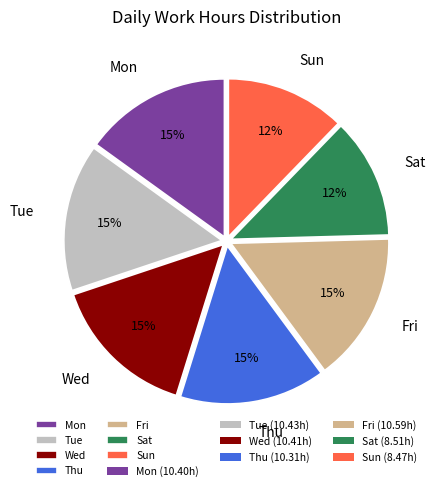

Count the number of slices in the pie.

7